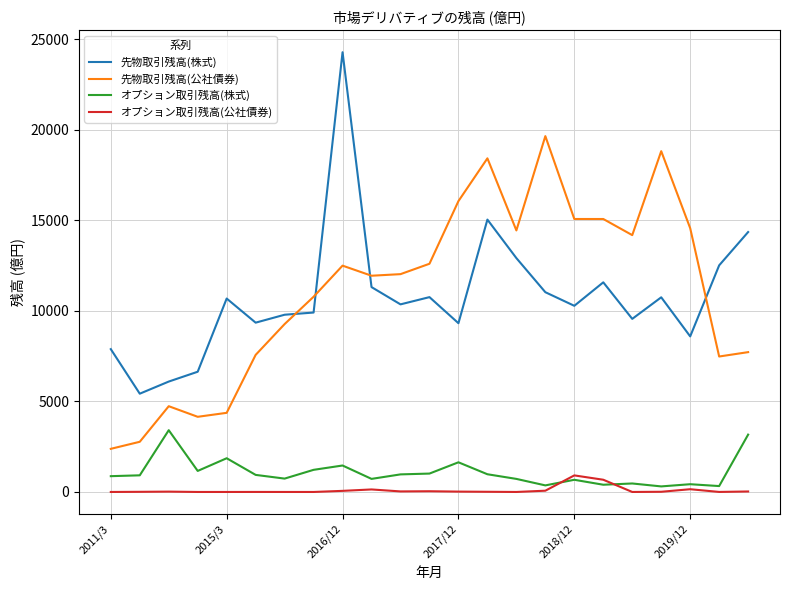

Count the number of categories in the chart.

23